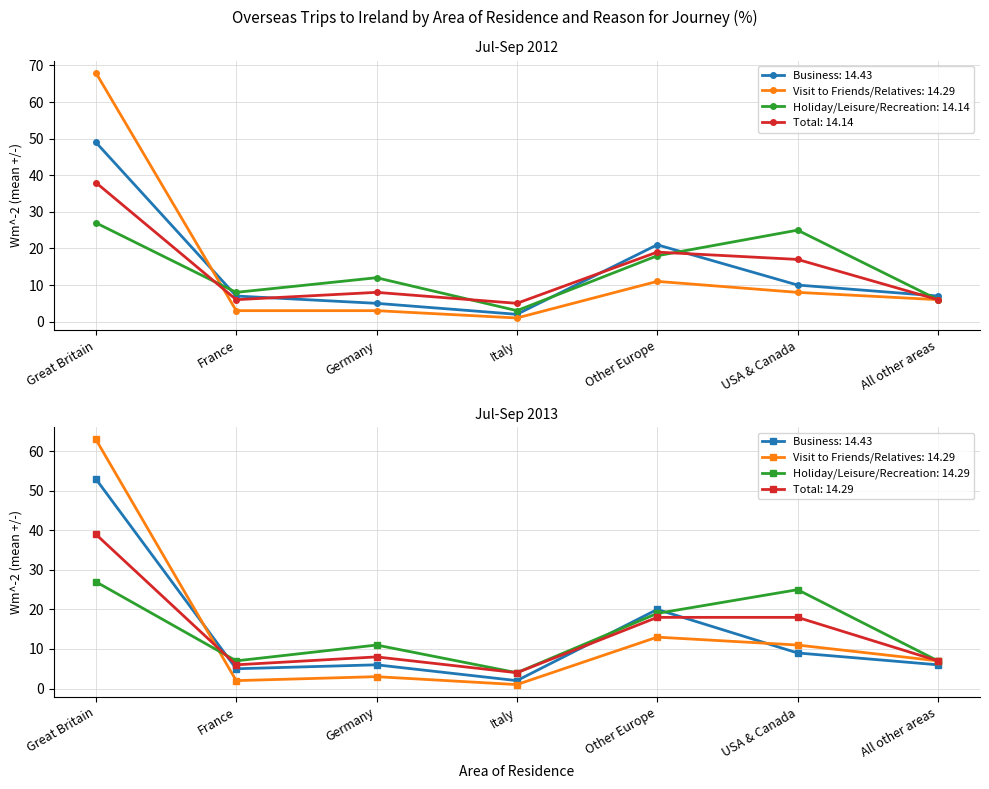

What is the sum of the Total values at Other Europe 2012 and Great Britain 2013?

58